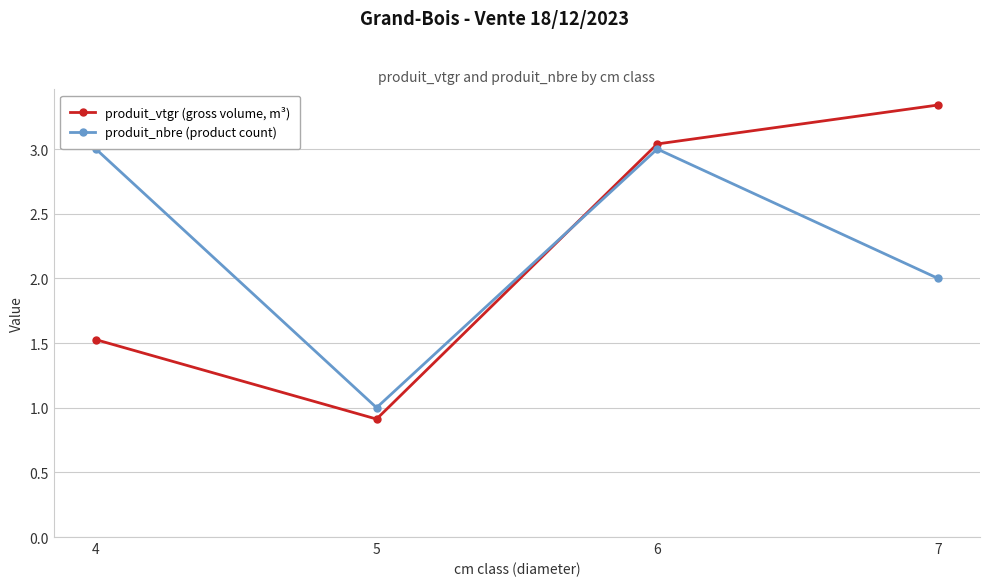

List the series in order of their overall mean, highest first.

produit_nbre (product count), produit_vtgr (gross volume, m³)